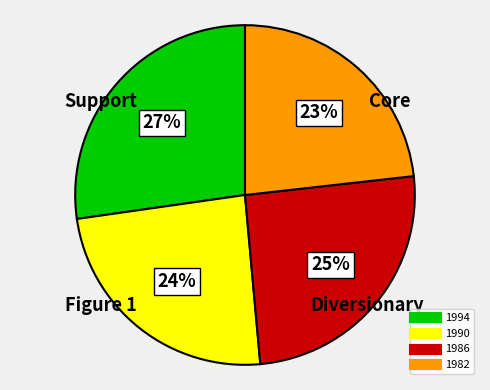

To the nearest percent, what is the difference between the largest and smallest slice percentages?

4%